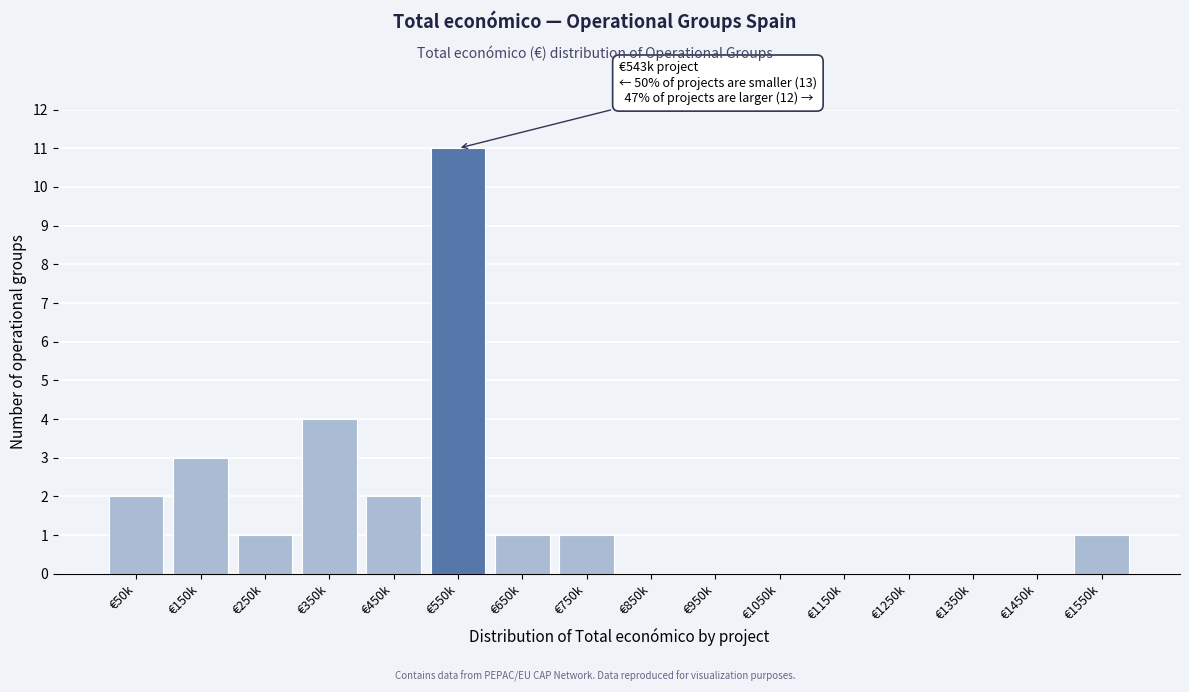

Reading left to right, transcribe all the data shown in this chart.

€50k=2	€150k=3	€250k=1	€350k=4	€450k=2	€550k=11	€650k=1	€750k=1	€850k=0	€950k=0	€1050k=0	€1150k=0	€1250k=0	€1350k=0	€1450k=0	€1550k=1